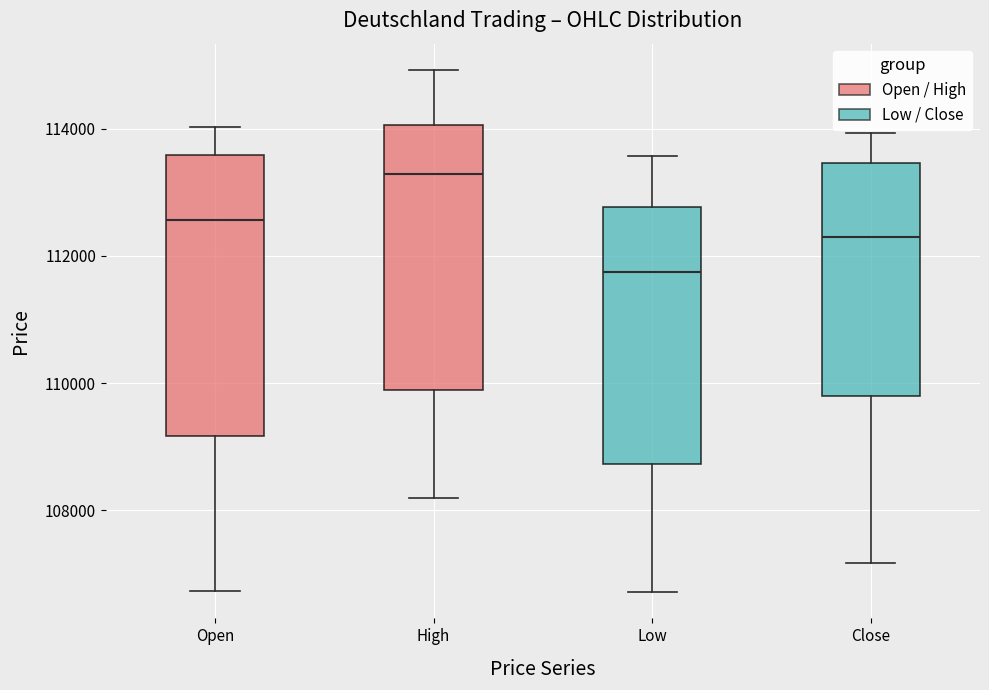

Which box's median line is the lowest?

Low